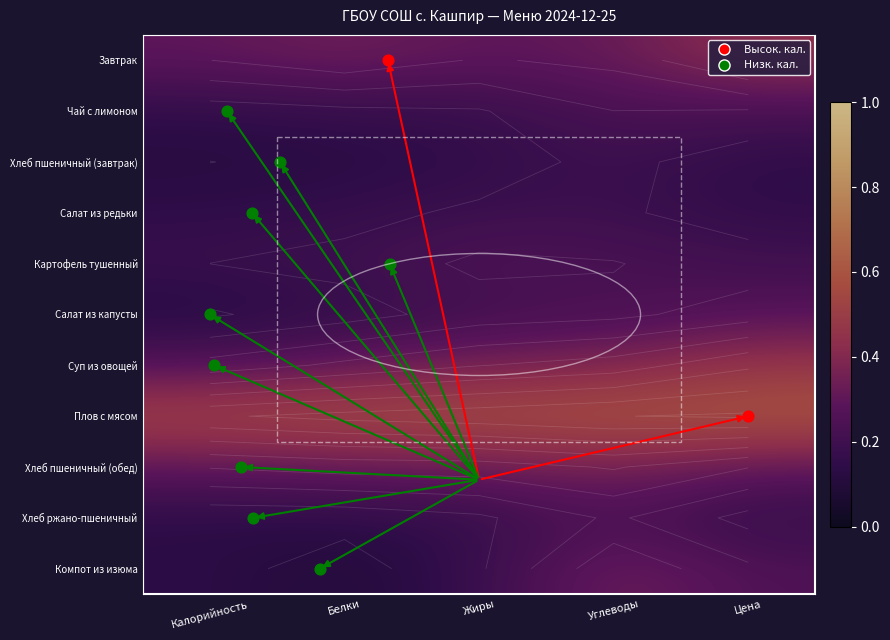

What is the minimum value shown in the chart?

0.1